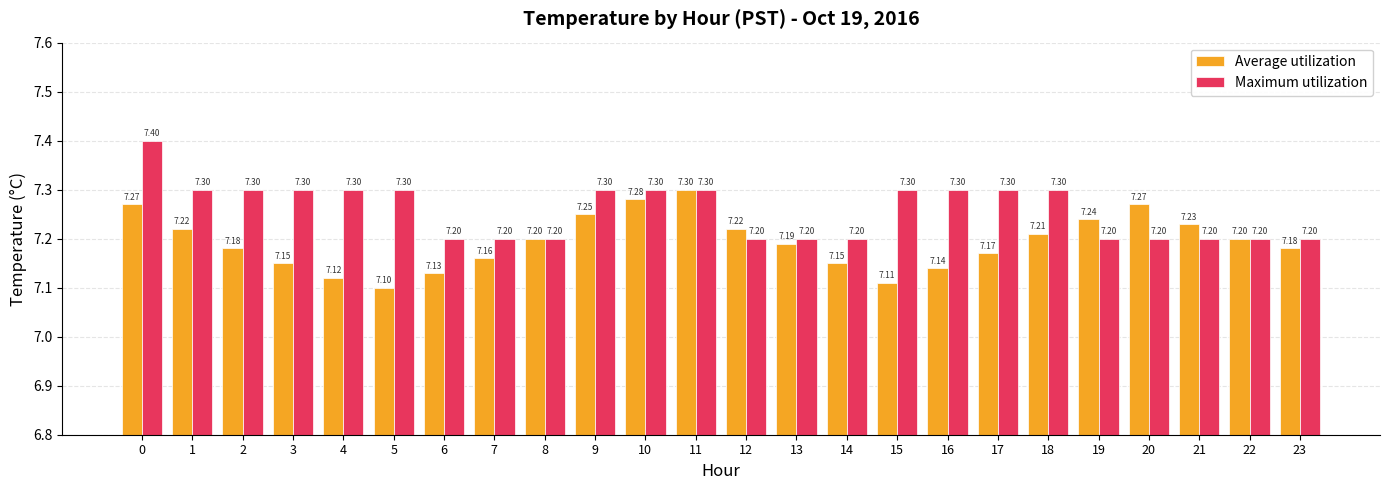

At which category does the chart reach its minimum across all series?

5